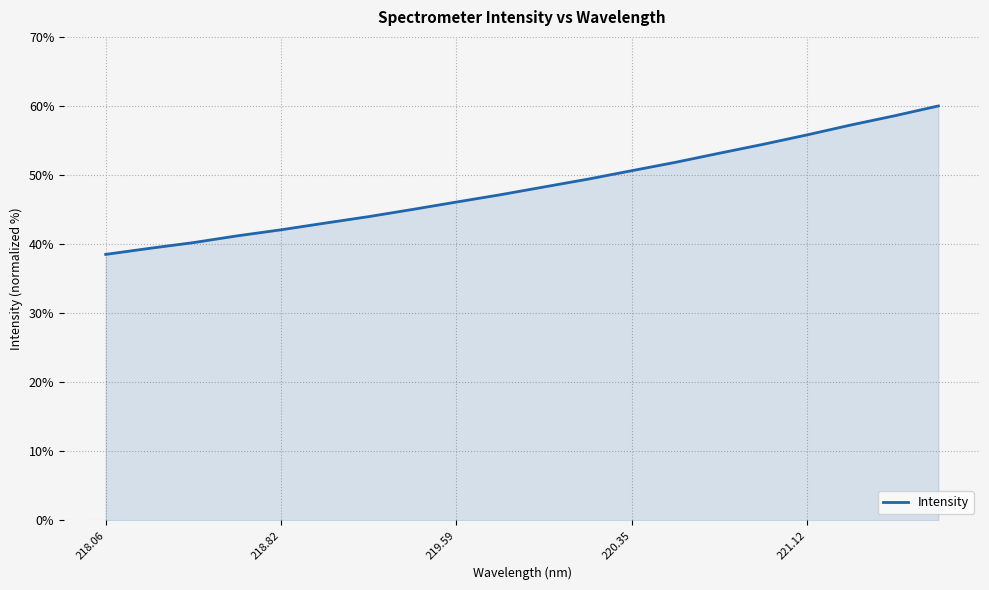

What is the minimum value shown in the chart?

38.5